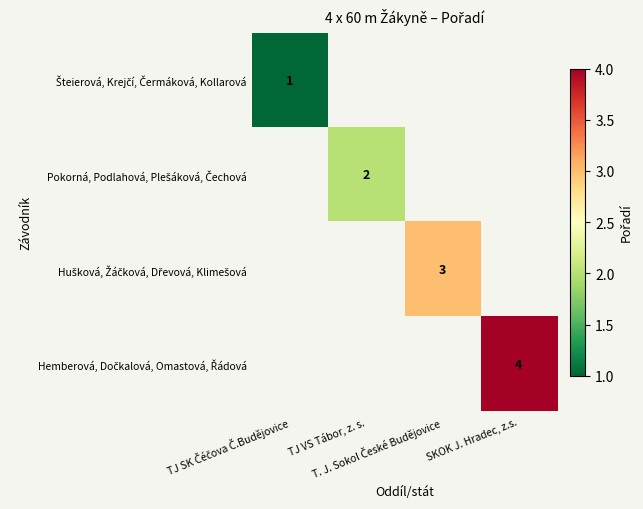

Rank the categories by Pokorná, Podlahová, Plešáková, Čechová value from lowest to highest.

TJ SK Čéčova Č.Budějovice, TJ VS Tábor, z. s., T. J. Sokol České Budějovice, SKOK J. Hradec, z.s.